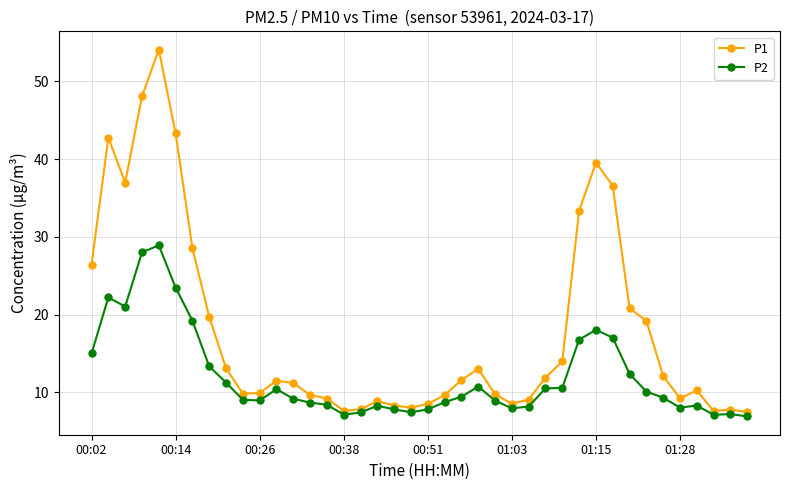

What is the value of the P2 point at the 5th from the left?

28.9